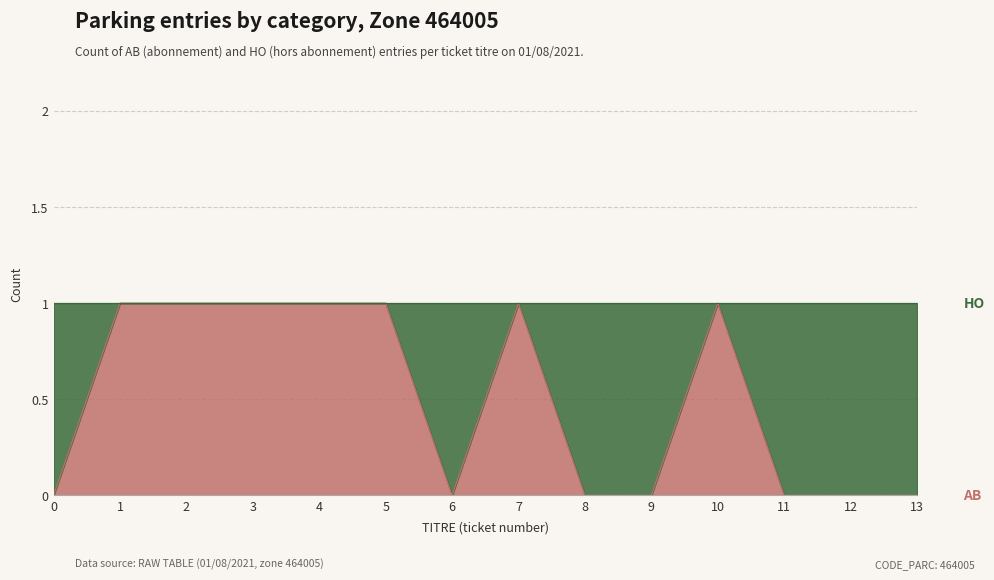

How many lines are shown in the chart?

1